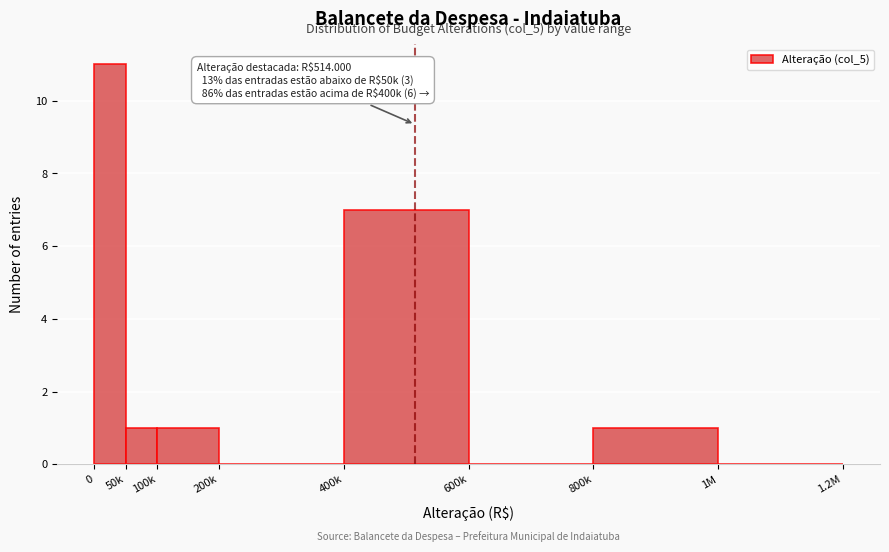

Reading right to left, extract all data points from this chart.

1M=0	800k=1	600k=0	400k=7	200k=0	100k=1	50k=1	0=11